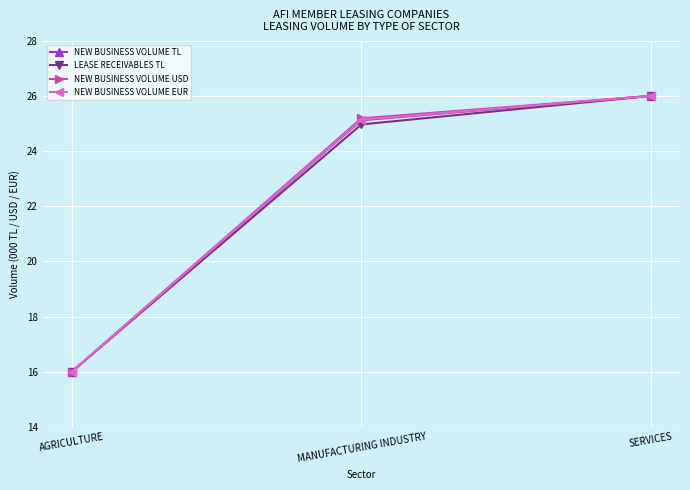

Is it true that LEASE RECEIVABLES TL equals 23.8 at AGRICULTURE?

False